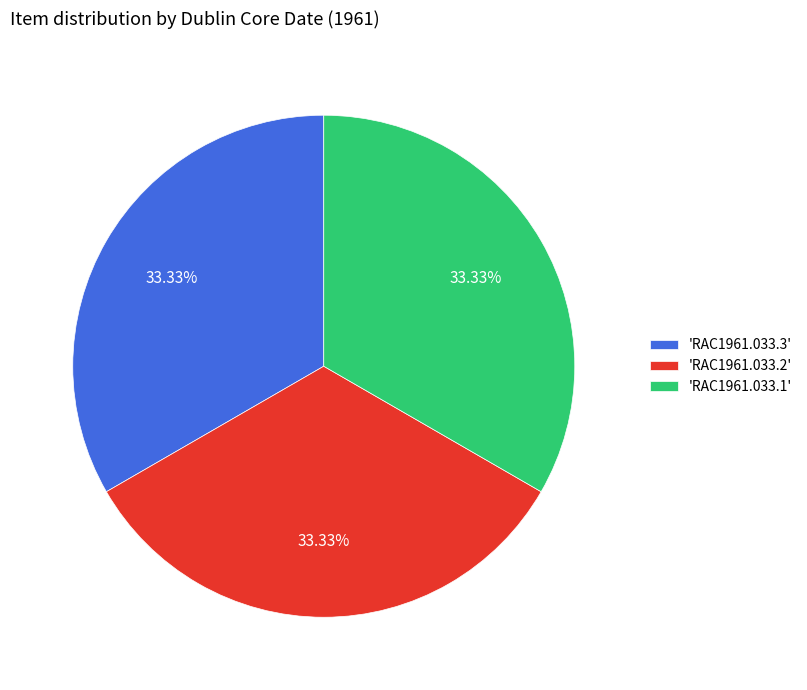

Is there any slice that represents more than half of the pie?

No